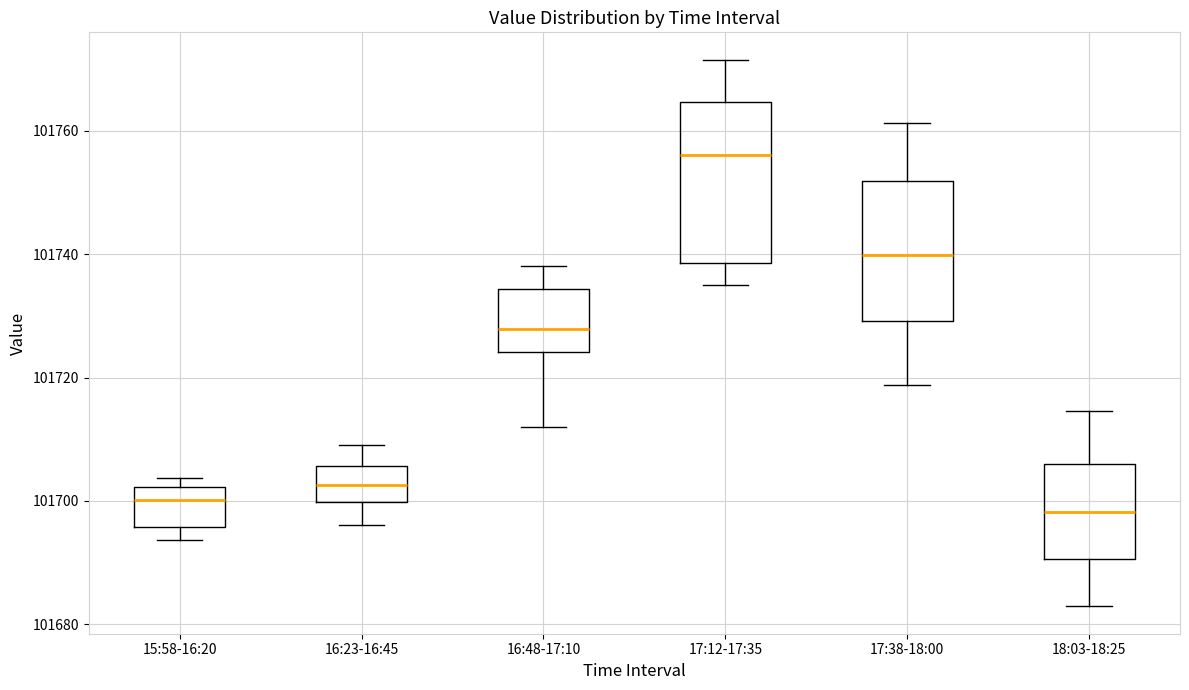

Reading left to right, transcribe this box plot: for each box, give where its median line is, the range the box spans, and where its two whiskers end, as read against the y-axis. The values are not printed on the chart, so give them approximately, as read against the axis.

15:58-16:20: median 101700, box 101696 to 101702, whiskers 101694 to 101704
16:23-16:45: median 101702, box 101700 to 101706, whiskers 101696 to 101710
16:48-17:10: median 101728, box 101724 to 101734, whiskers 101712 to 101738
17:12-17:35: median 101756, box 101738 to 101764, whiskers 101734 to 101772
17:38-18:00: median 101740, box 101730 to 101752, whiskers 101718 to 101762
18:03-18:25: median 101698, box 101690 to 101706, whiskers 101682 to 101714